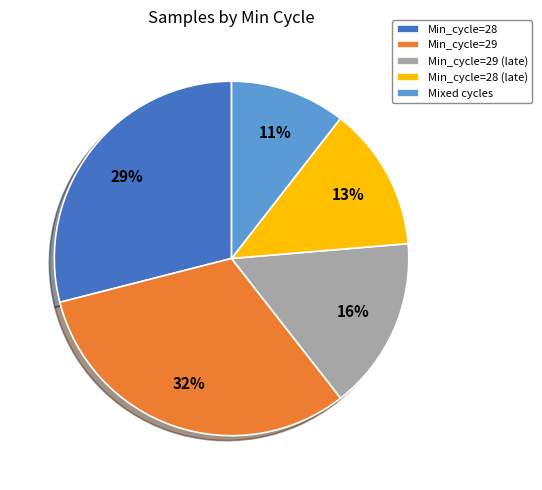

What is the smallest slice in the pie chart?

Mixed cycles